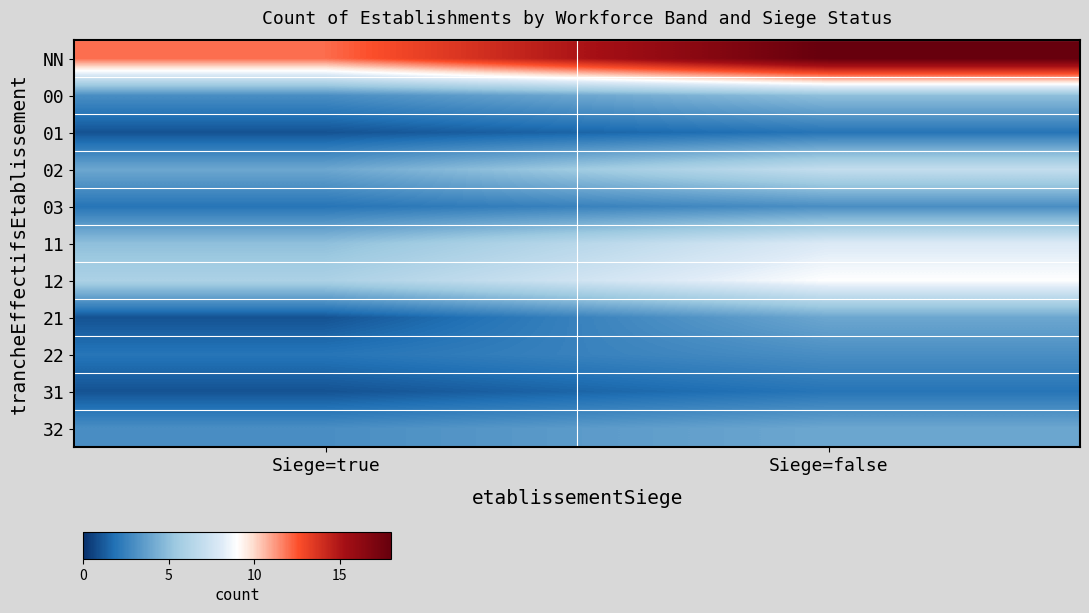

At which category does the chart reach its minimum across all series?

Siege=true